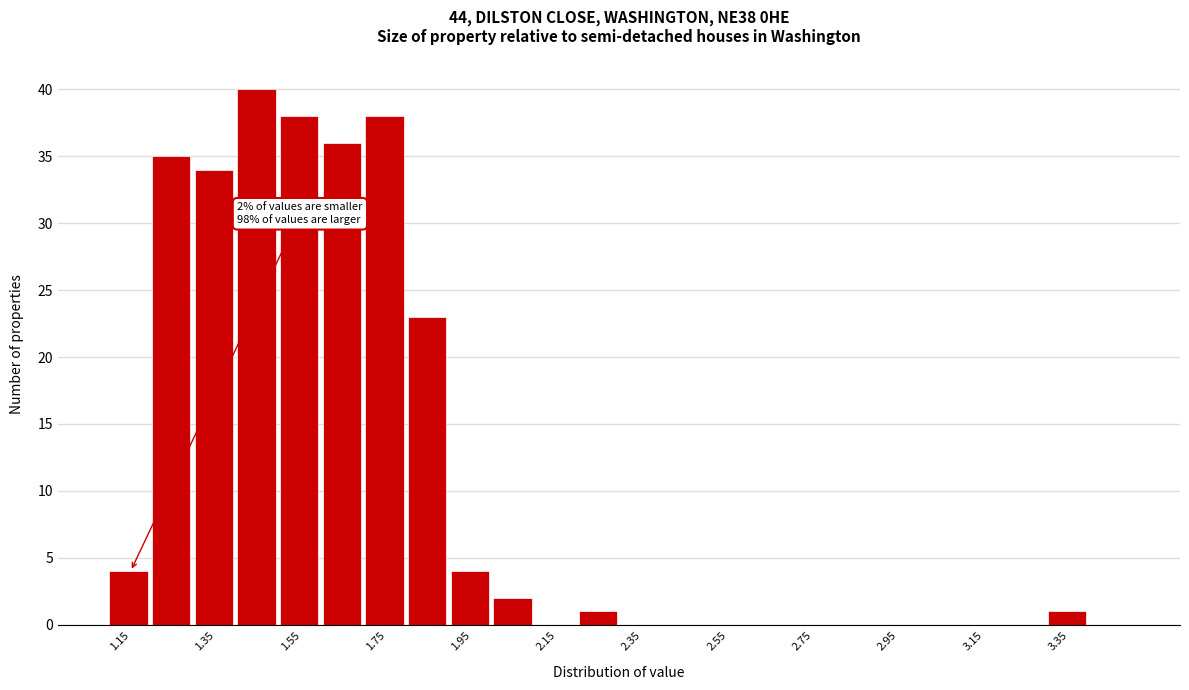

Which range on the x-axis has the tallest bar?

1.4 to 1.5